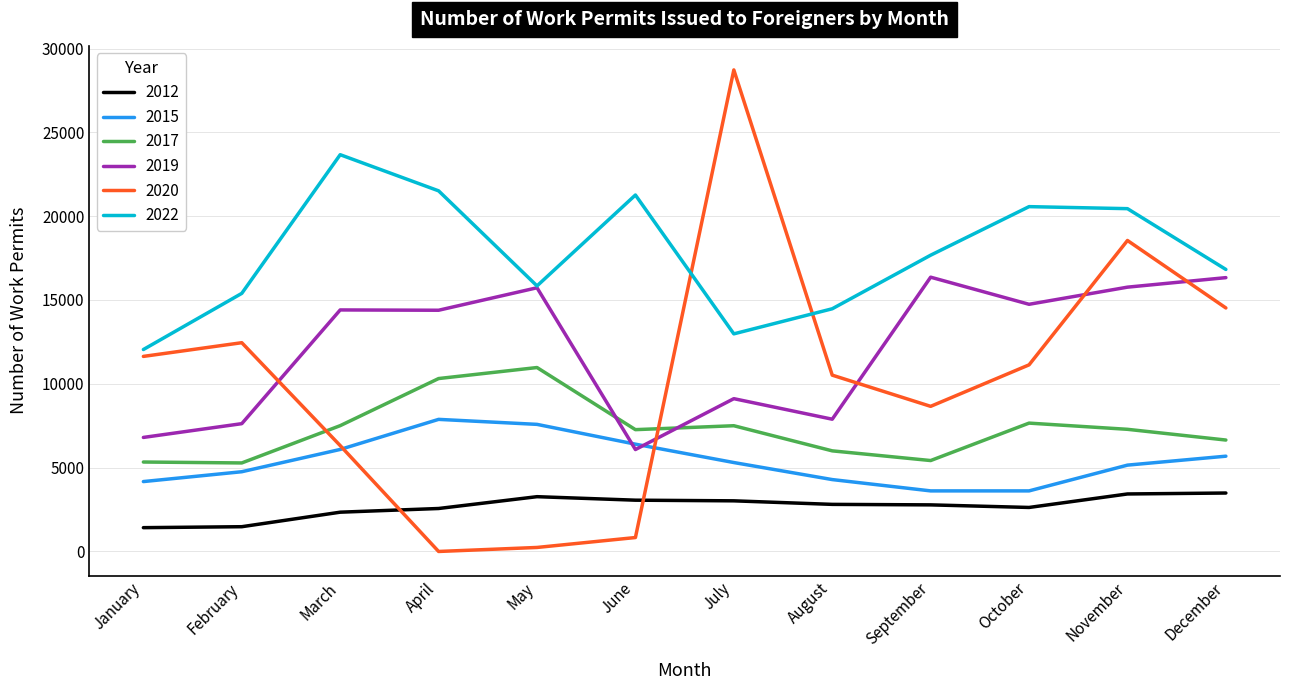

The value of 2012 at October is 2625. True or false?

True